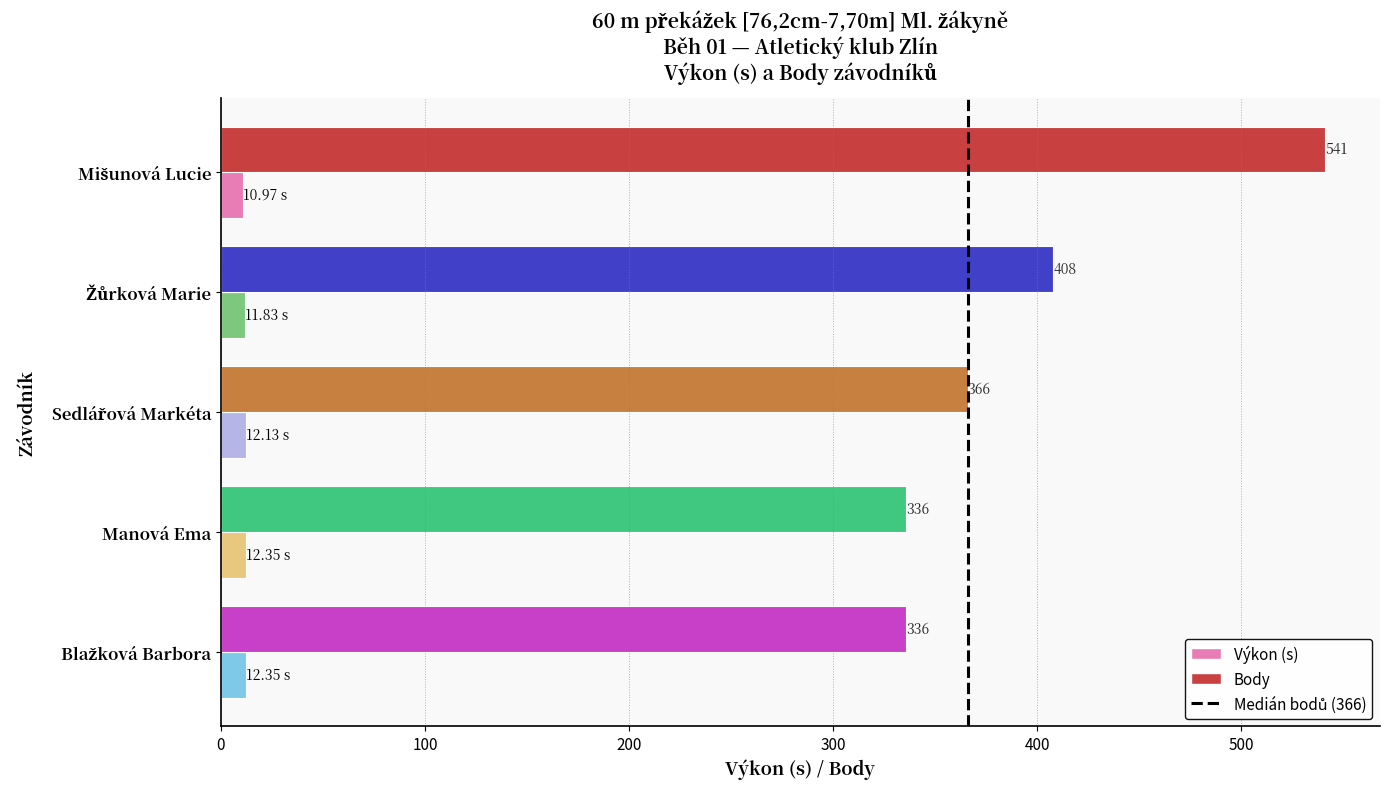

Which series has the largest total across all categories?

Body